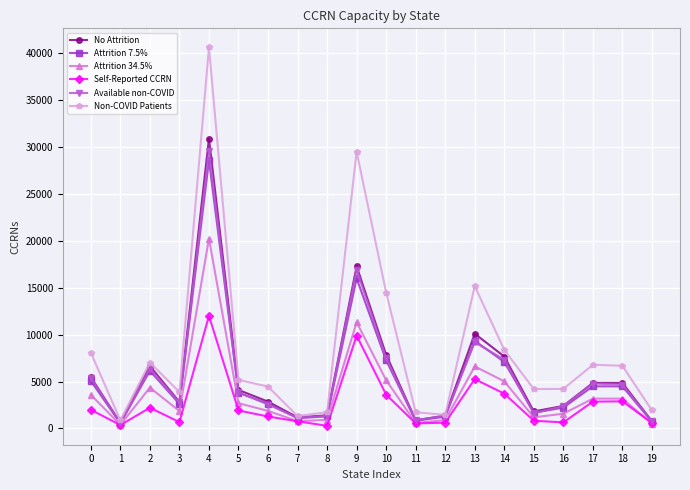

At which category is the sum across all series the highest?

4